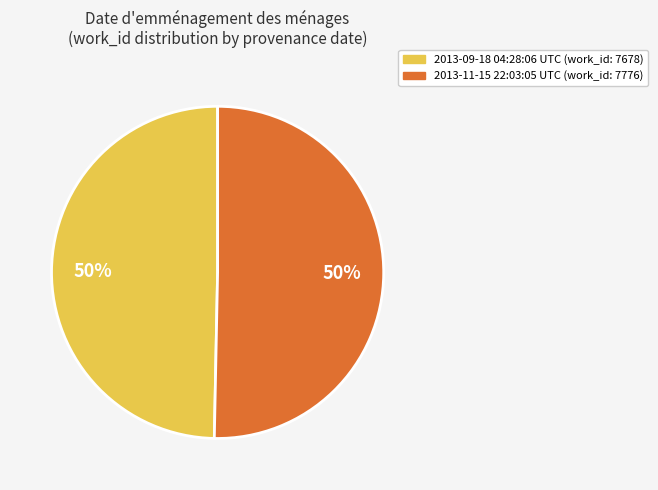

Approximately how many times larger is the value at 2013-11-15 22:03:05 UTC compared to 2013-09-18 04:28:06 UTC?

1.0